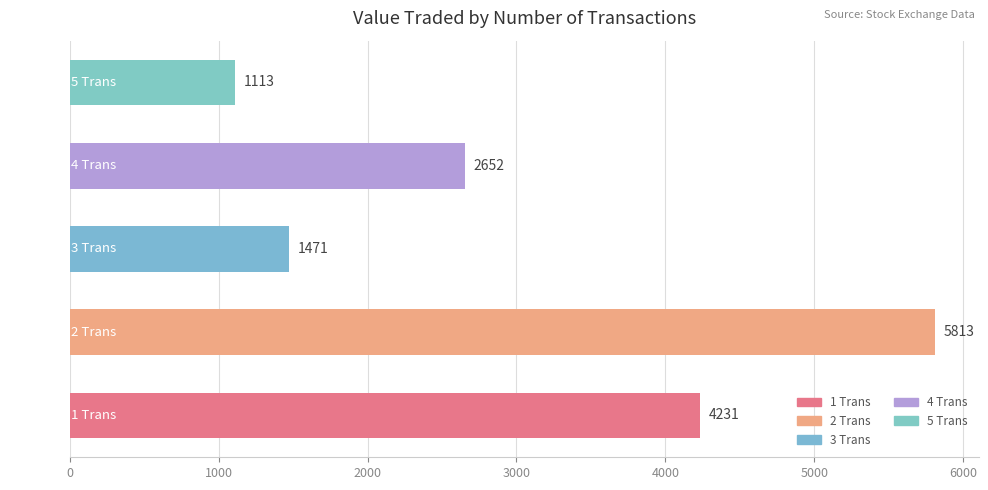

What is the difference between the values at 4 Trans and 5 Trans?

1539